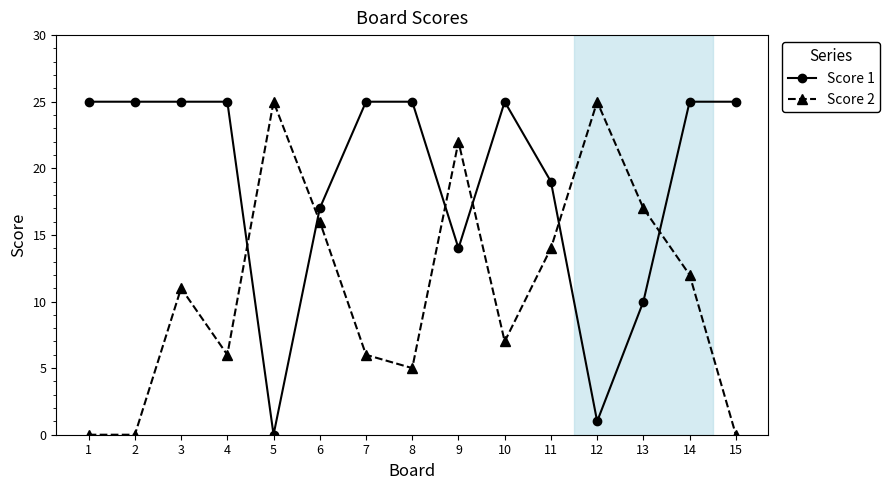

What is the difference between the maximum and minimum values in the Score 1 series?

25